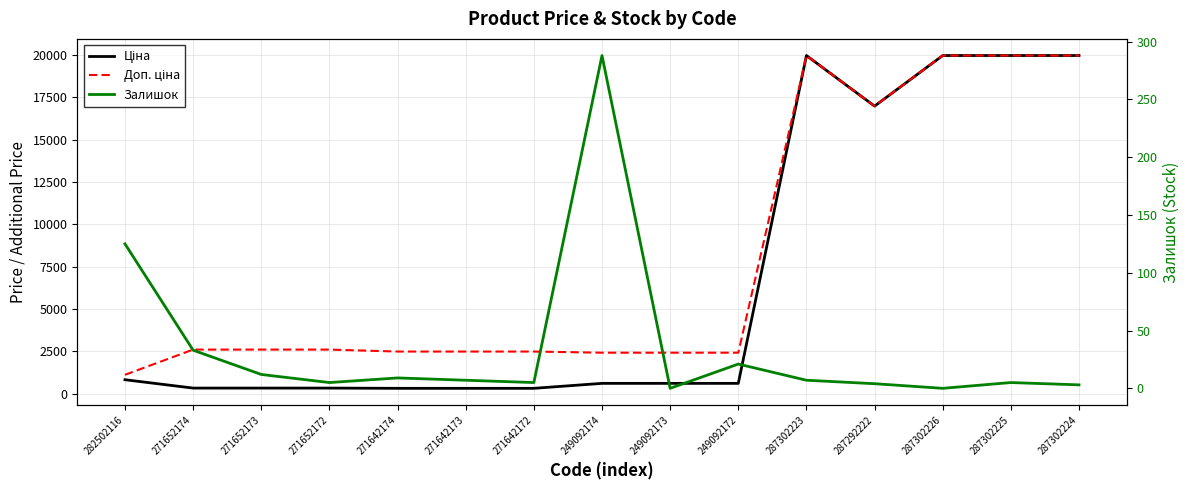

What is the sum of all Ціна values?

101367.9